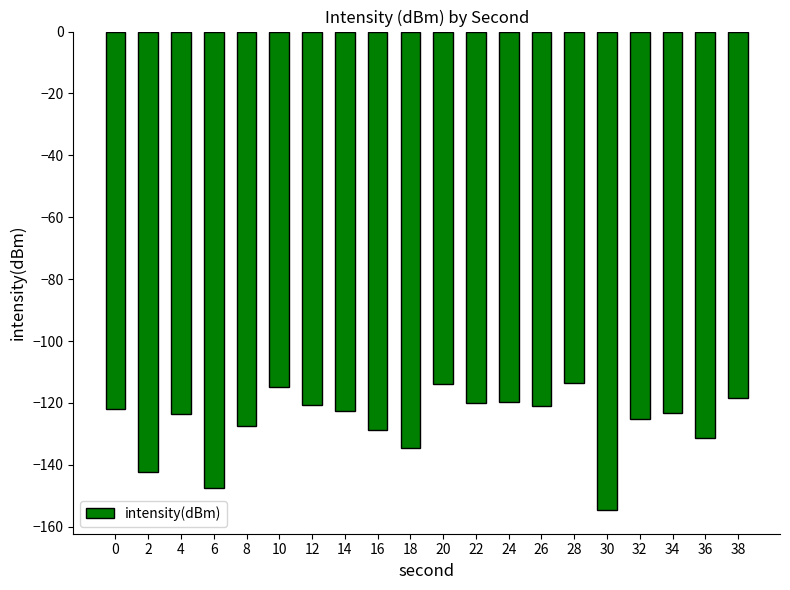

What is the minimum value shown in the chart?

-154.5